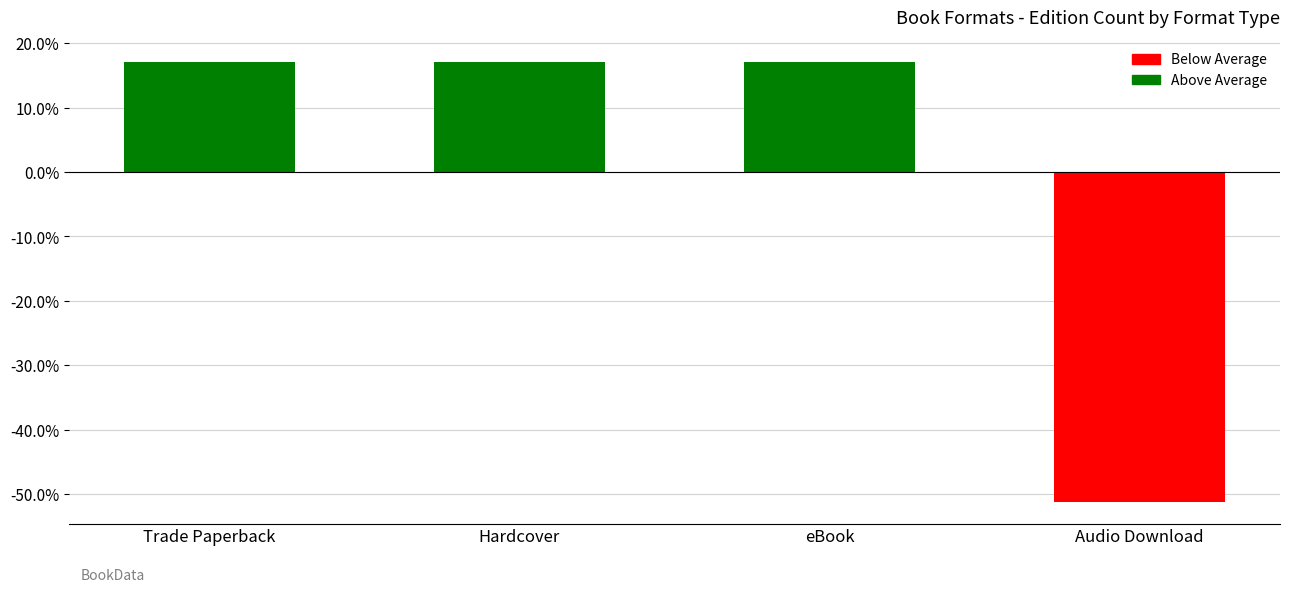

Does the chart contain stacked bars?

No